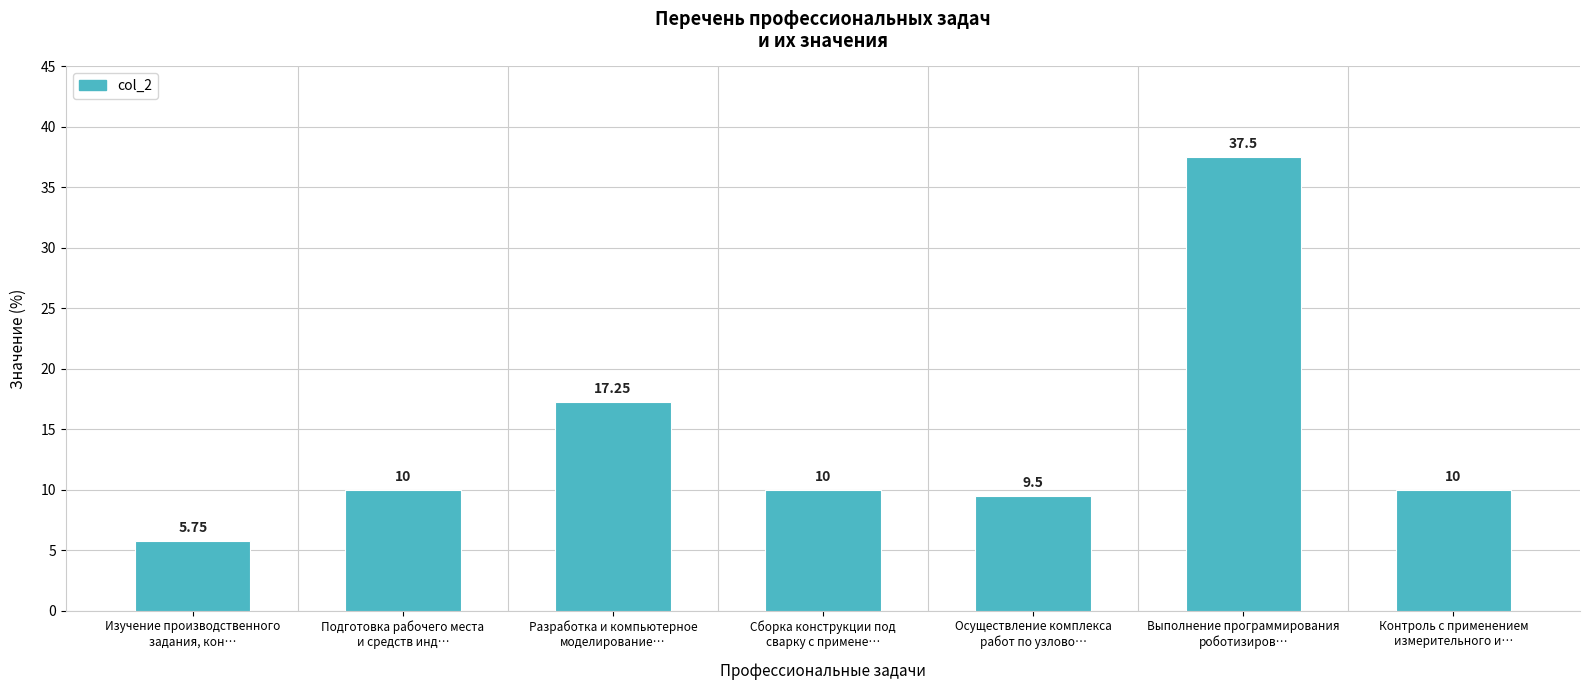

At which label is the value closest to 21?

Разработка и компьютерное
моделирование…